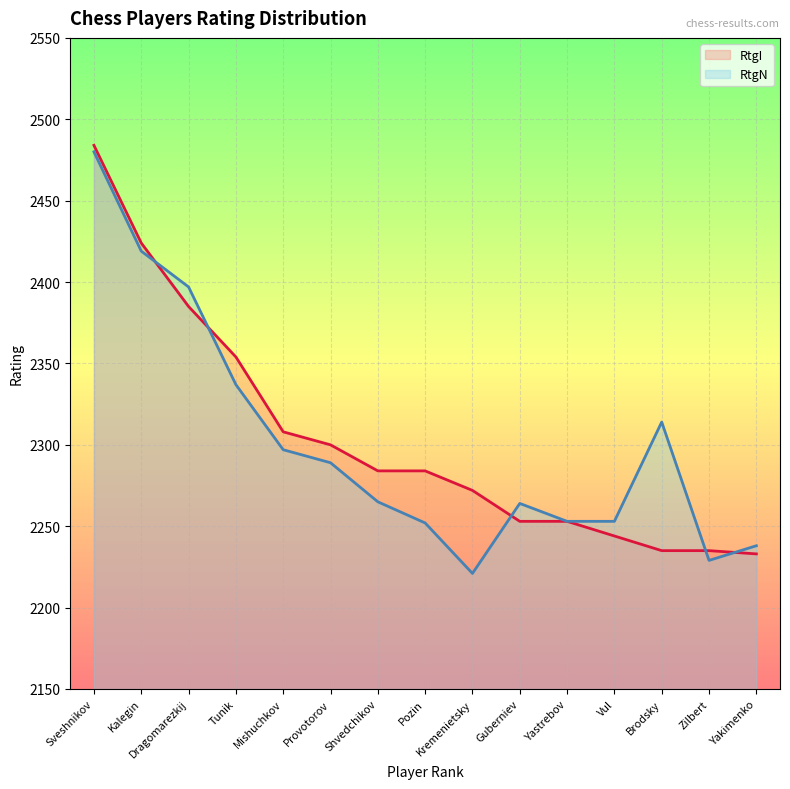

After their last crossing, which series has the higher values: RtgN or RtgI?

RtgN